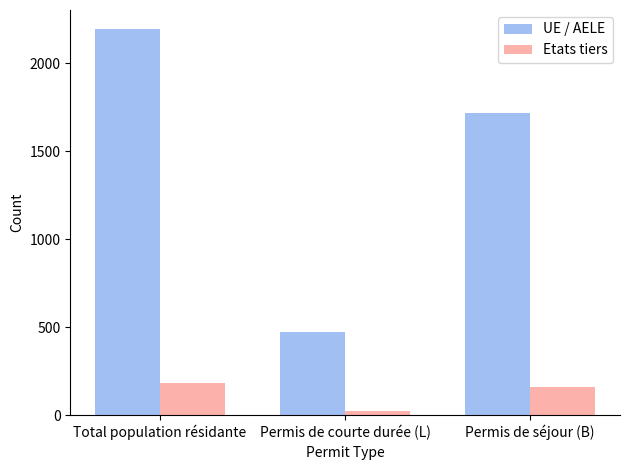

Which category has the highest value across all series?

Total population résidante